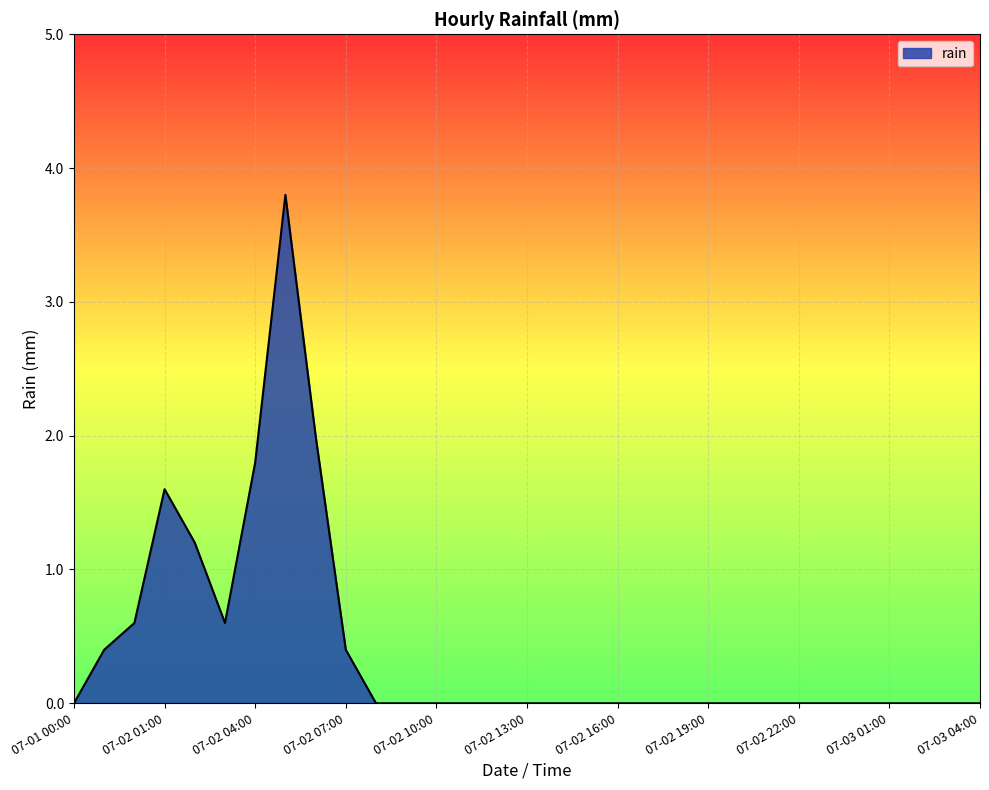

What is the maximum value shown in the chart?

3.8